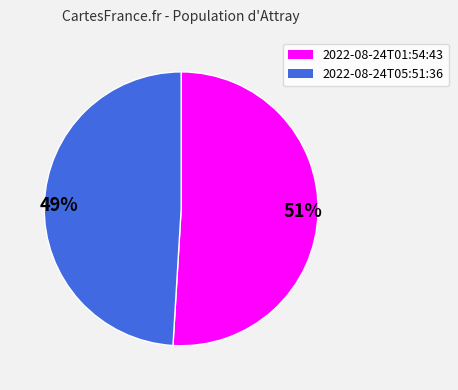

Is it true that 2022-08-24T01:54:43 is 60% of the pie?

False